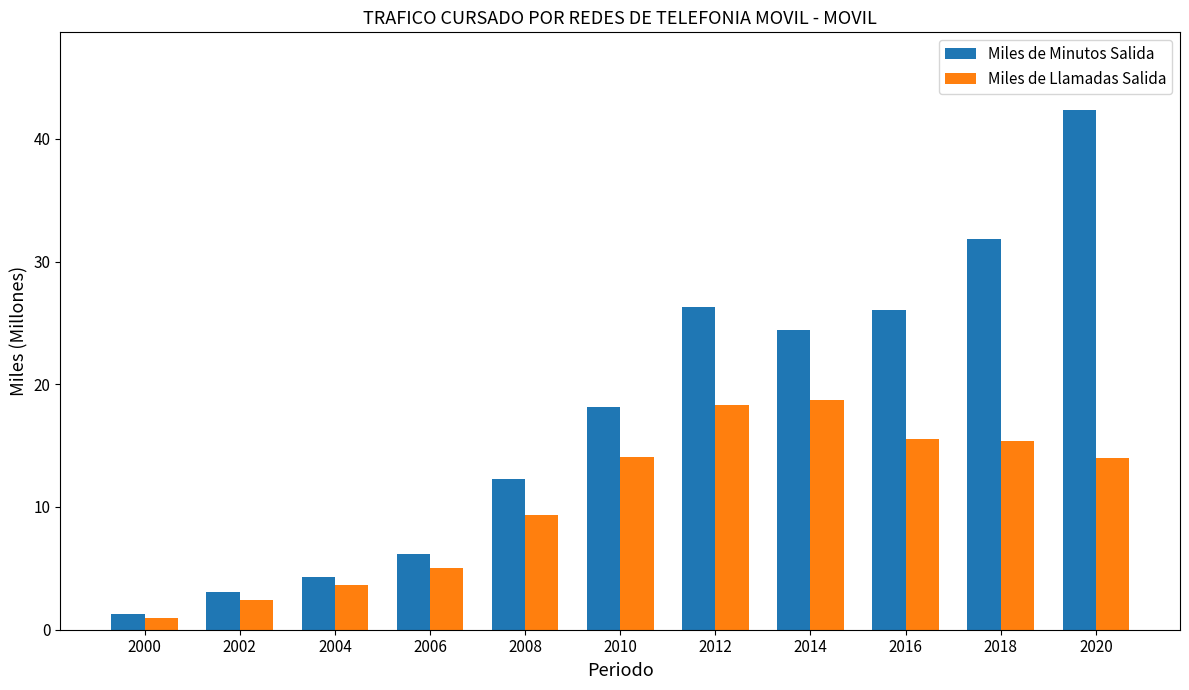

Is it true that Miles de Minutos Salida equals 4.3 at 2004?

True